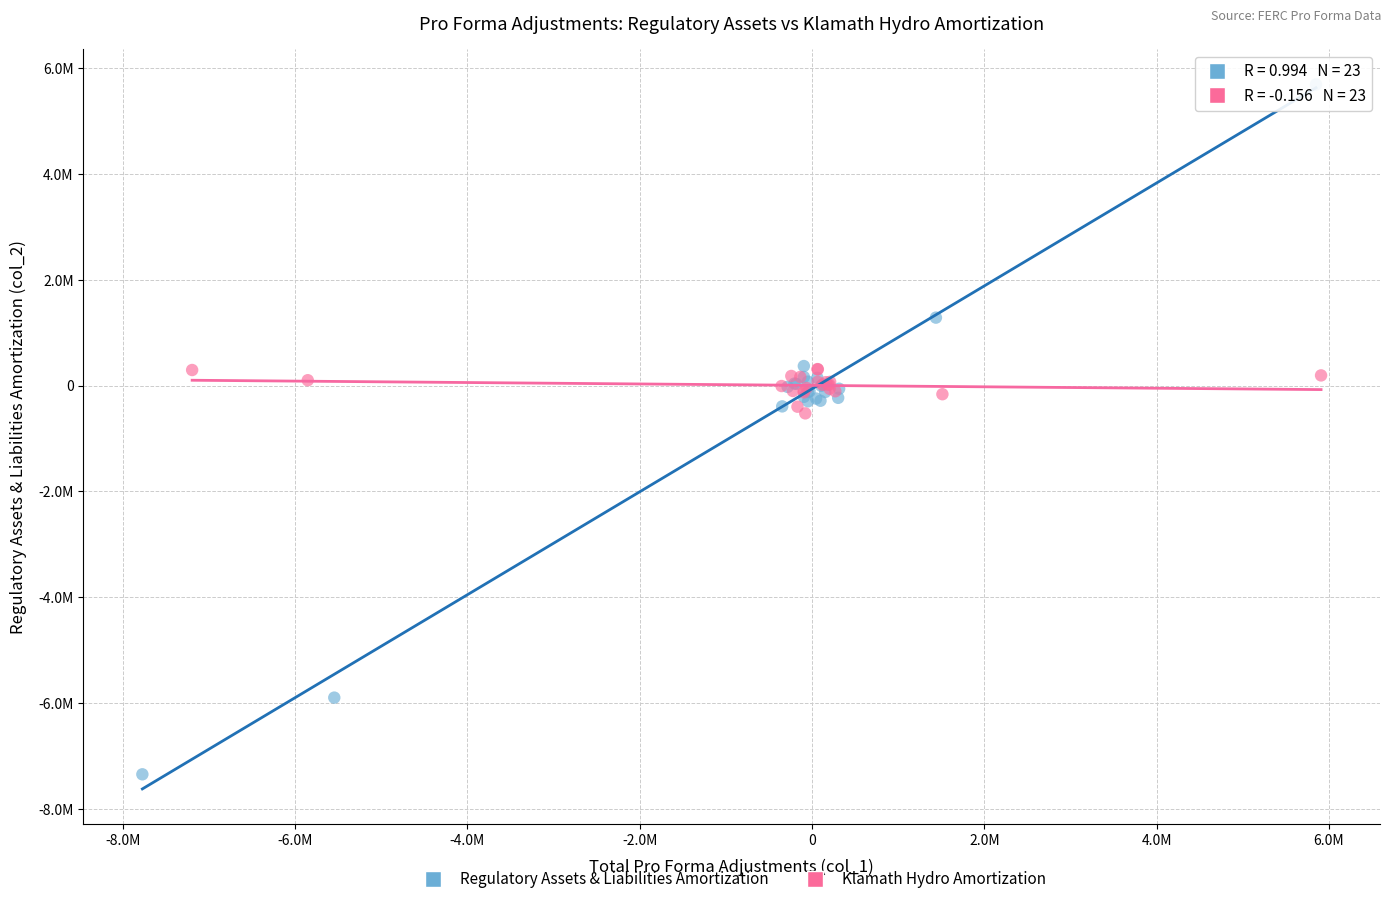

Which series contains the lowest Y value?

Regulatory Assets & Liabilities Amortization